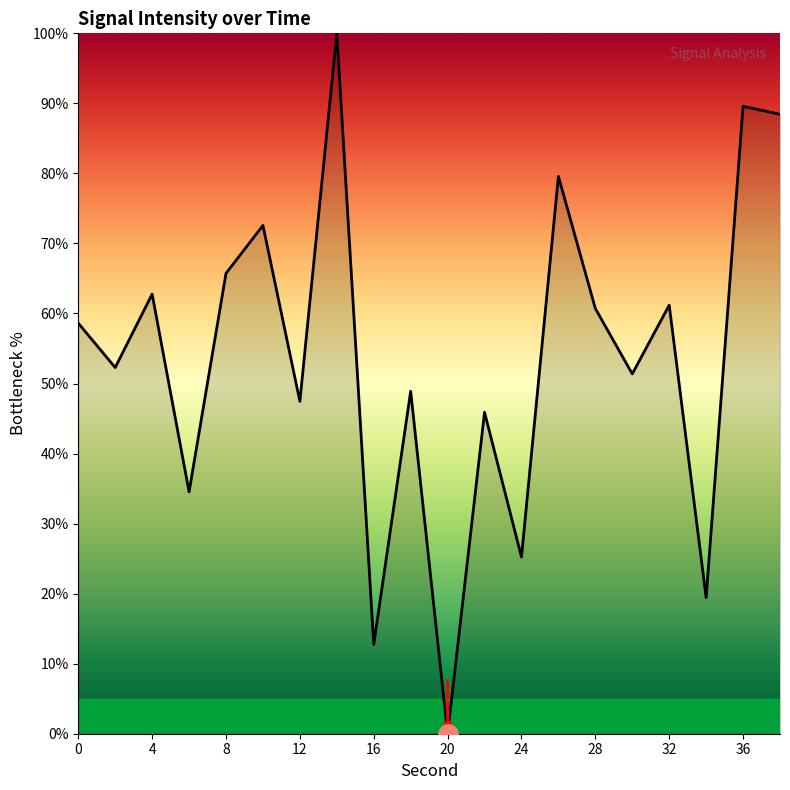

What is the maximum value shown in the chart?

100.0